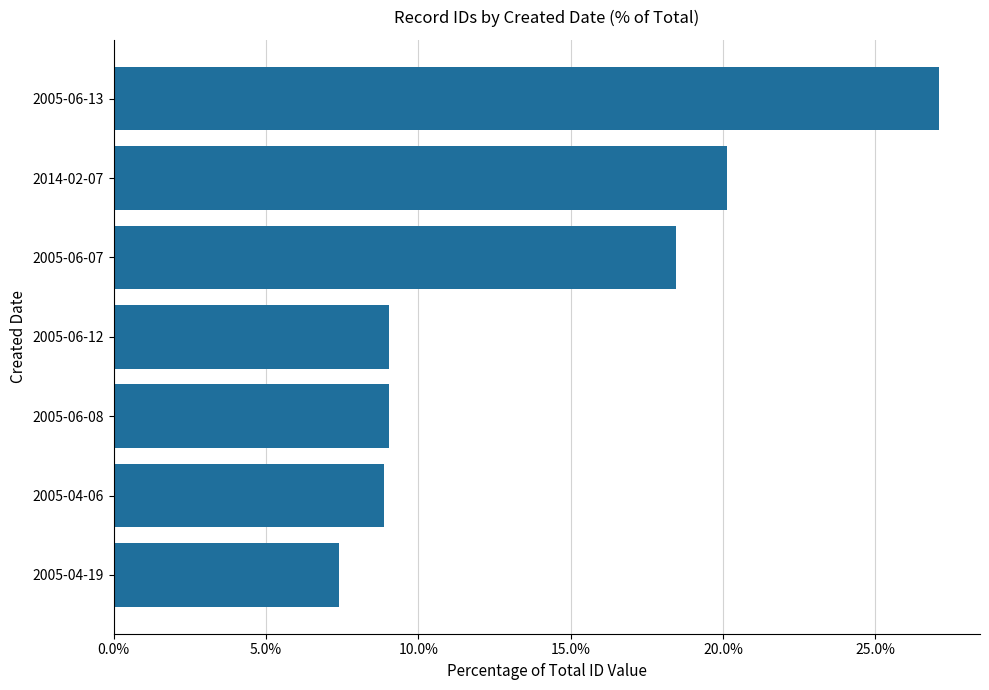

What is the difference between the values at 2005-06-13 and 2005-04-19?

19.7